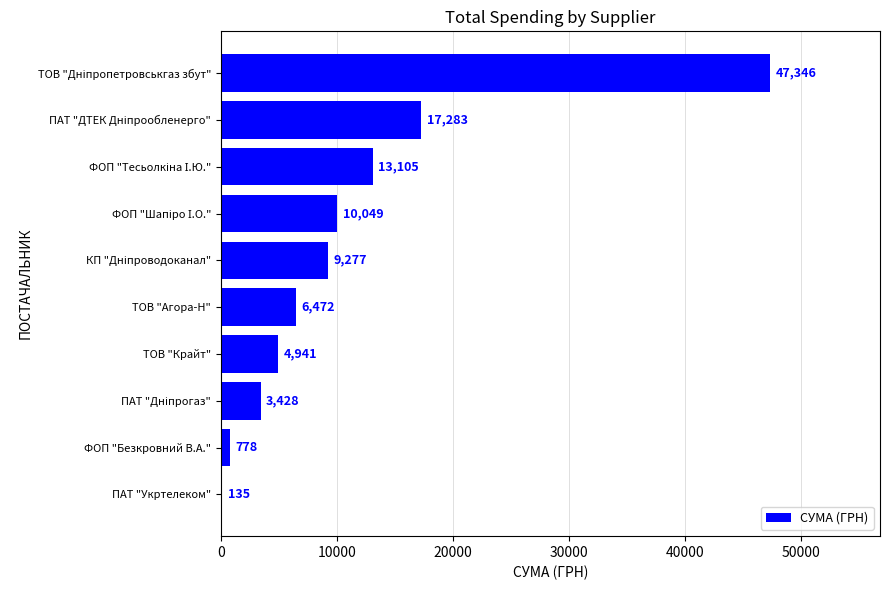

How many distinct data groups are displayed?

1